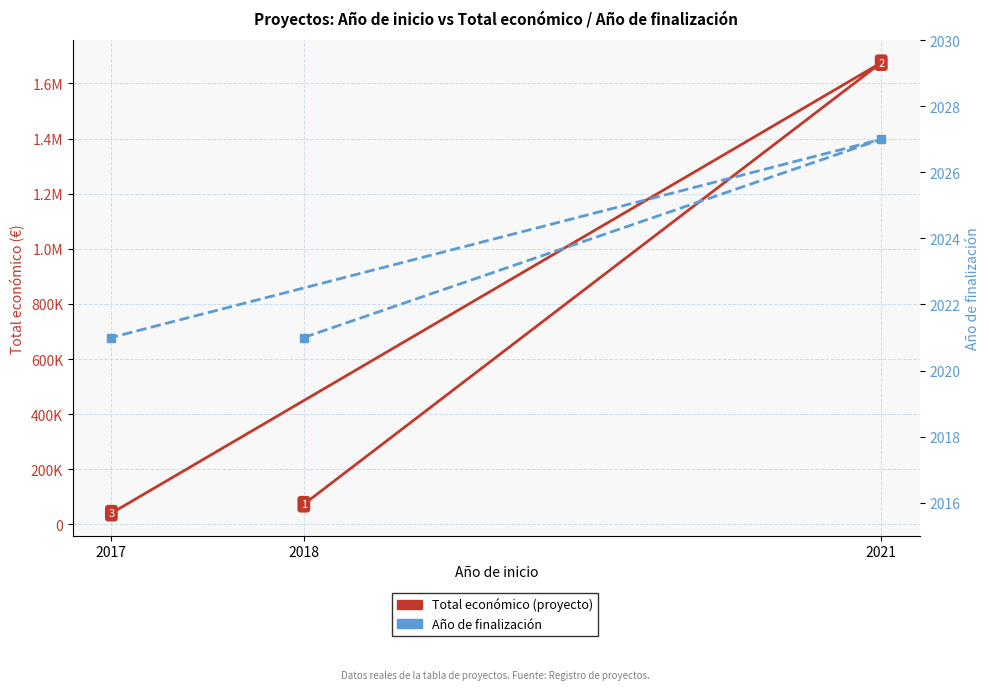

Rank the series by their average value, from lowest to highest.

Año de finalización, Total económico